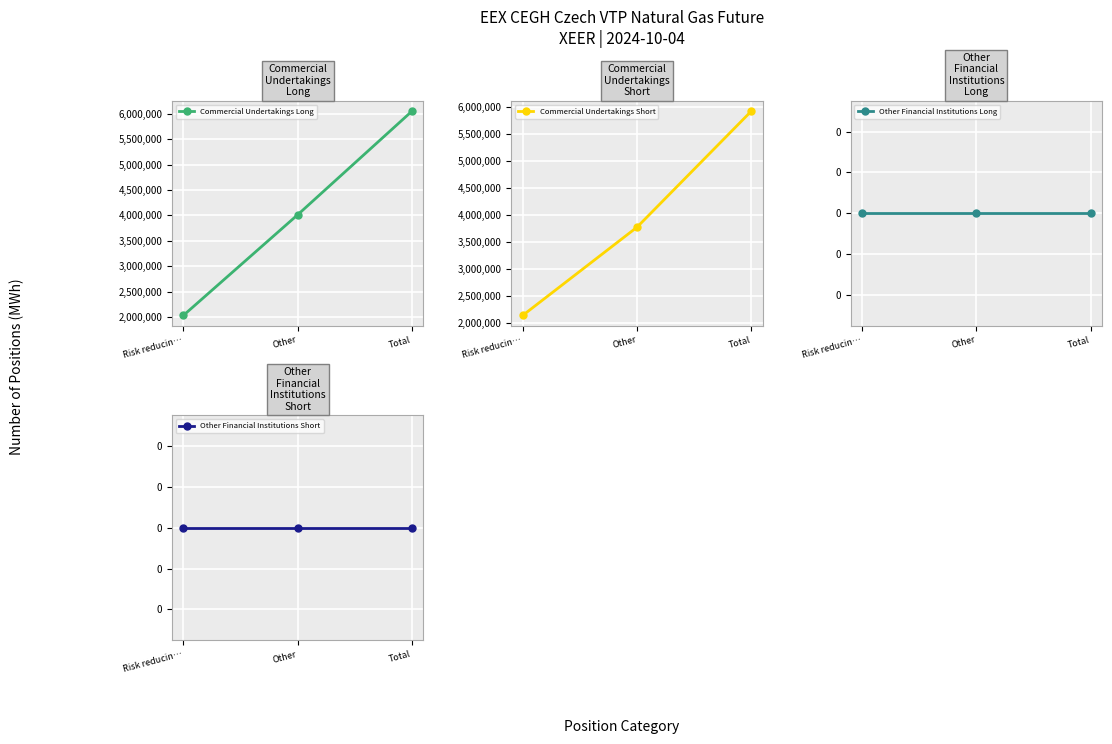

At which category is the sum across all series the highest?

Total